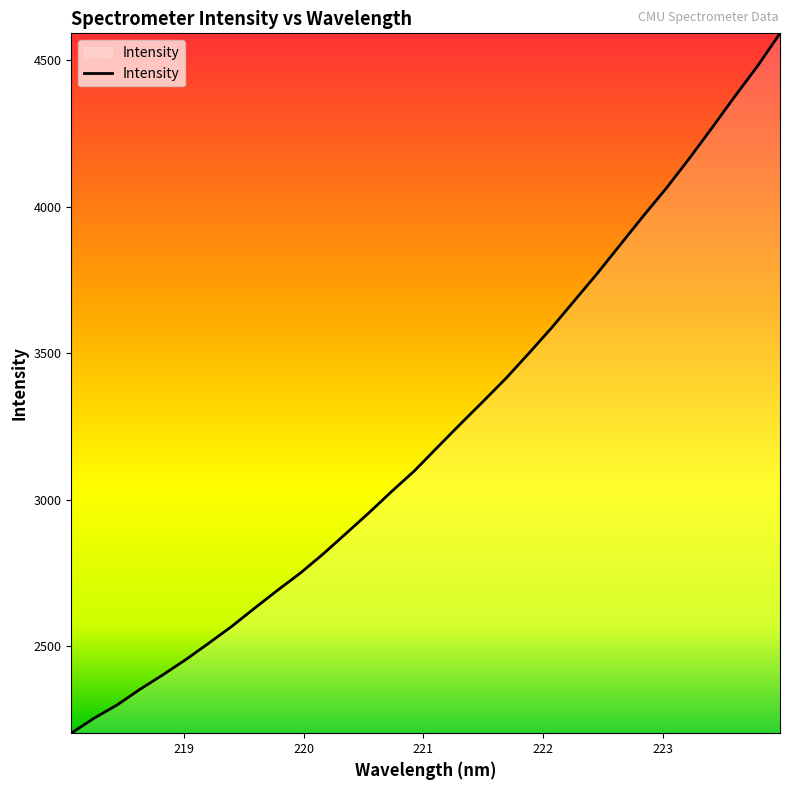

What is the difference between the maximum and minimum values?

2389.1